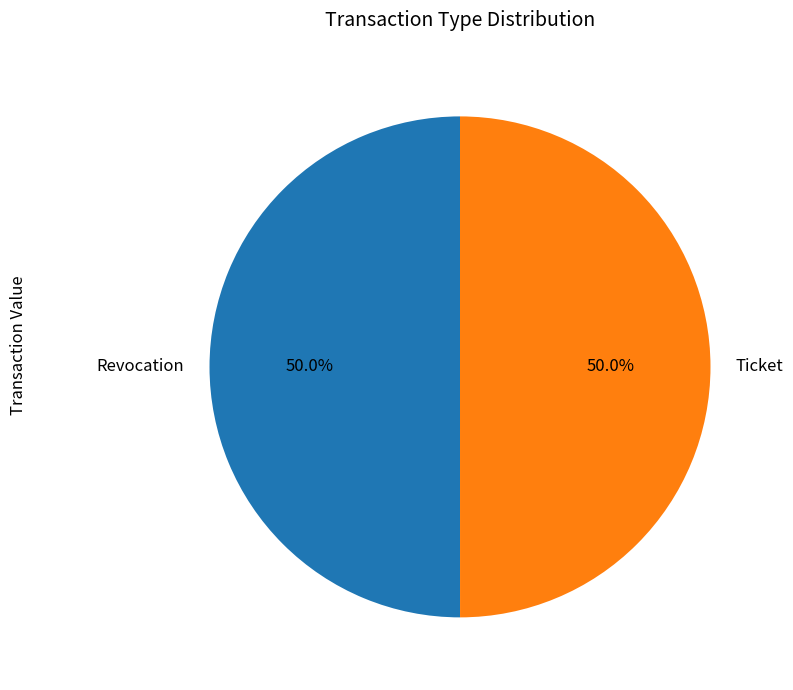

How much of the chart is everything except Ticket?

50.0%